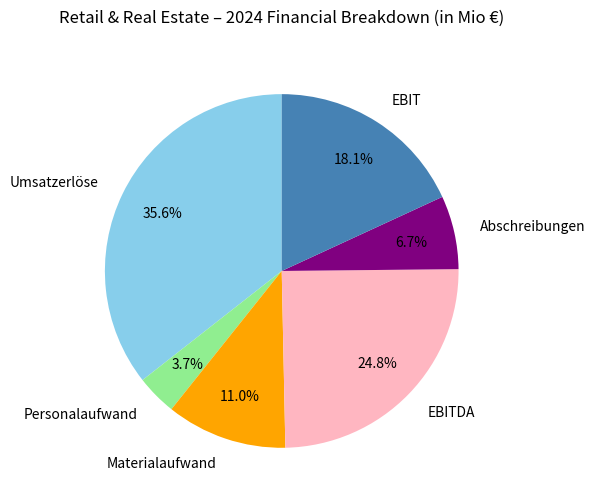

What portion of the pie excludes Materialaufwand?

89.0%